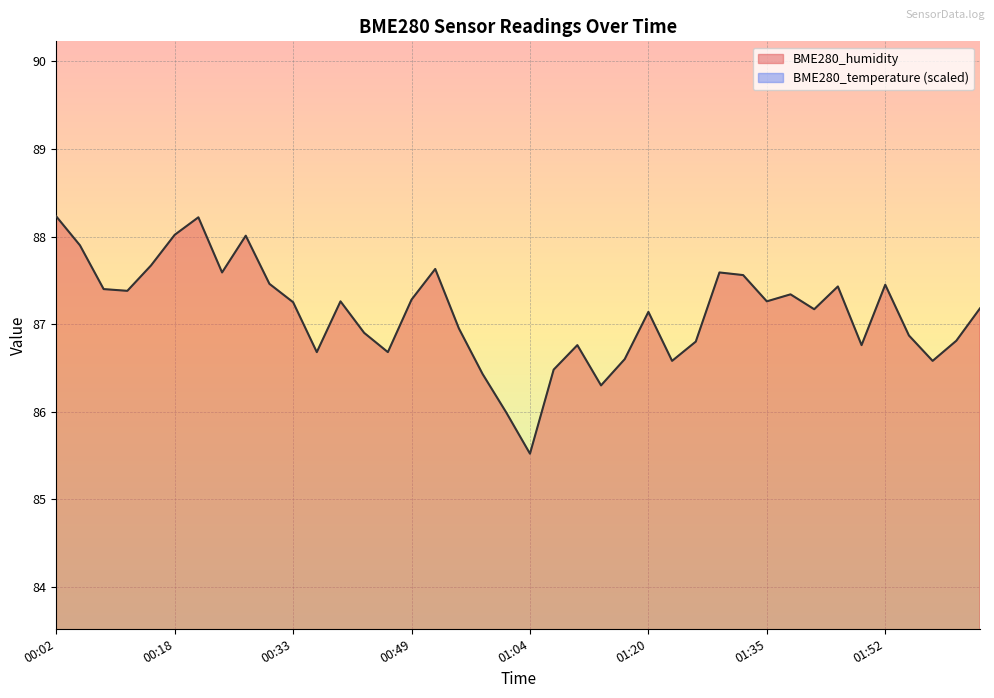

What is the difference between the second highest and minimum values in the BME280_temperature series?

2.6